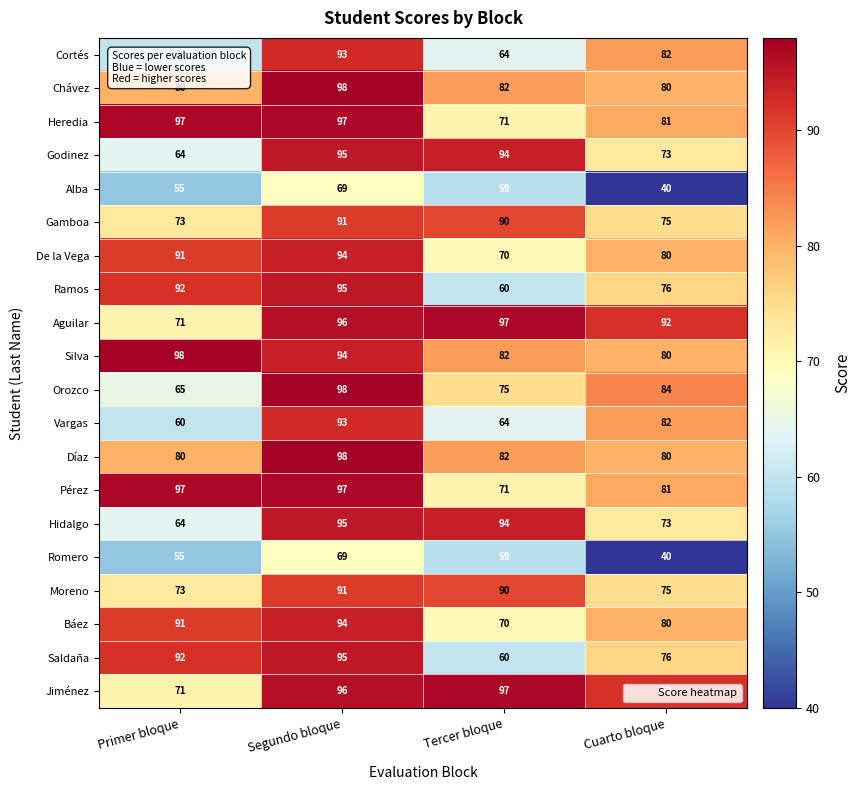

What is the maximum value for Aguilar?

97